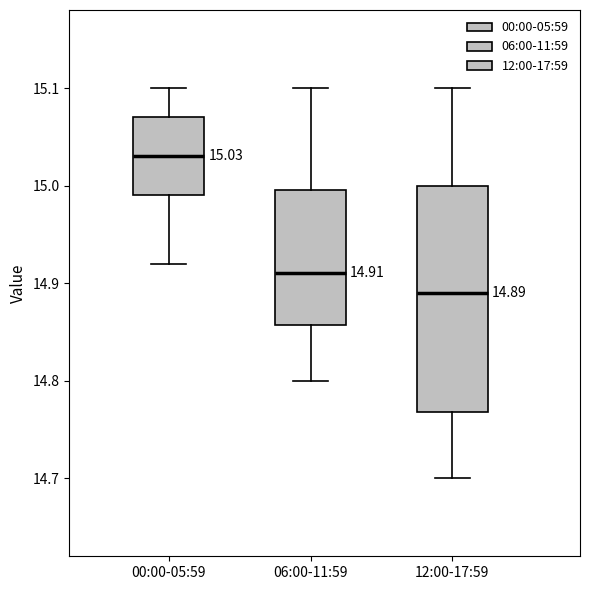

Which box has the lowest median line?

12:00-17:59